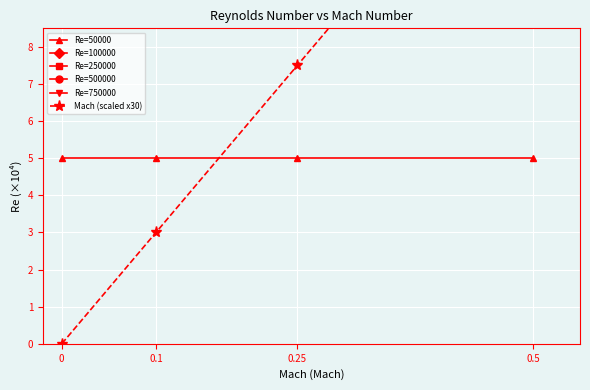

The Re=50000 series shows 7.5 at 0.25. True or false?

False